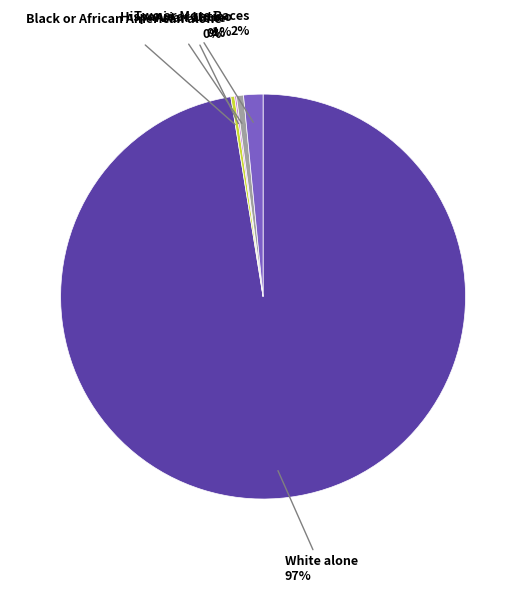

Is there any slice that represents more than half of the pie?

Yes